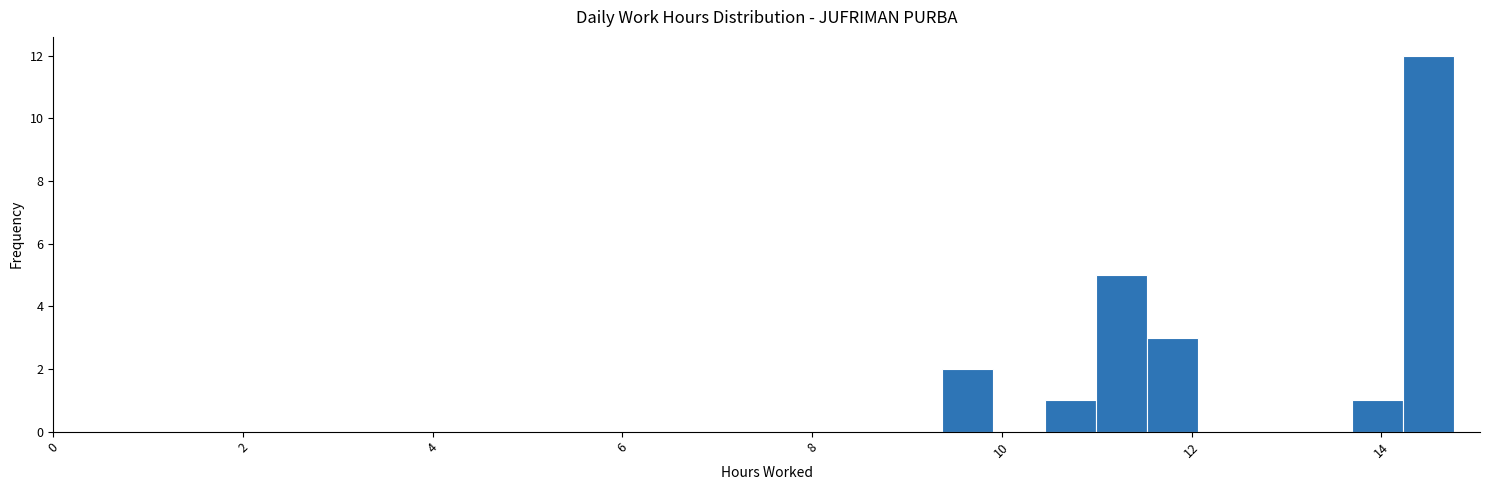

Read against the x-axis, roughly where is the centre of the tallest bar?

14.6